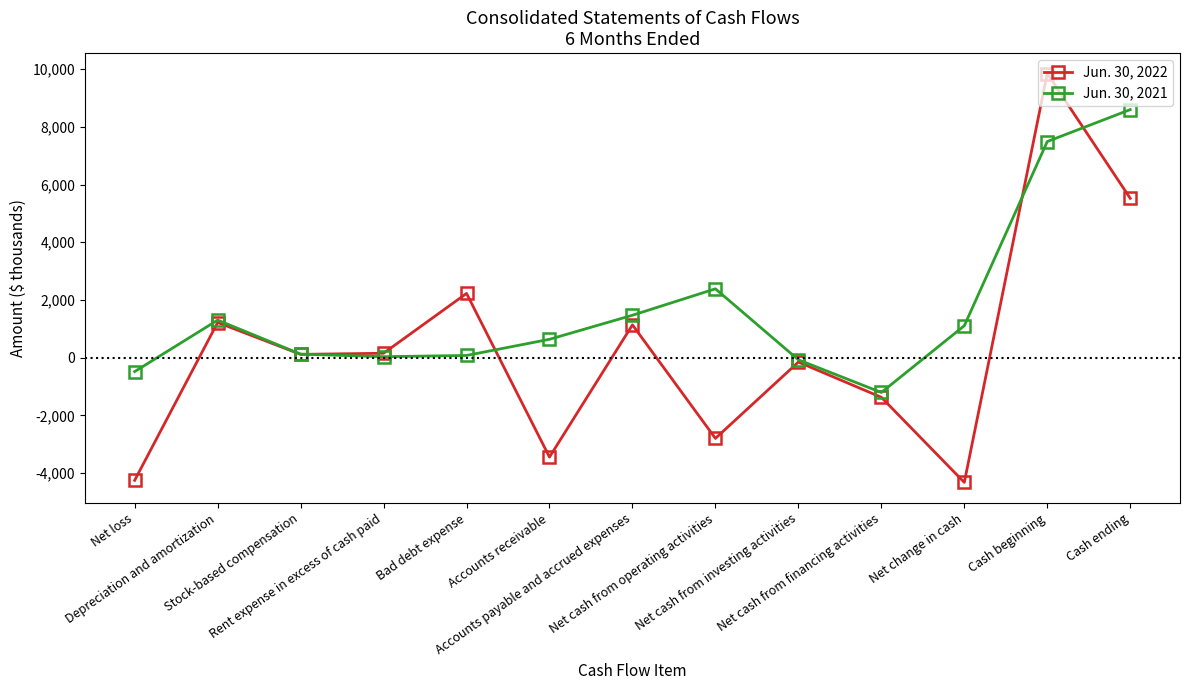

Rank the series by their average value, from lowest to highest.

Jun. 30, 2022, Jun. 30, 2021